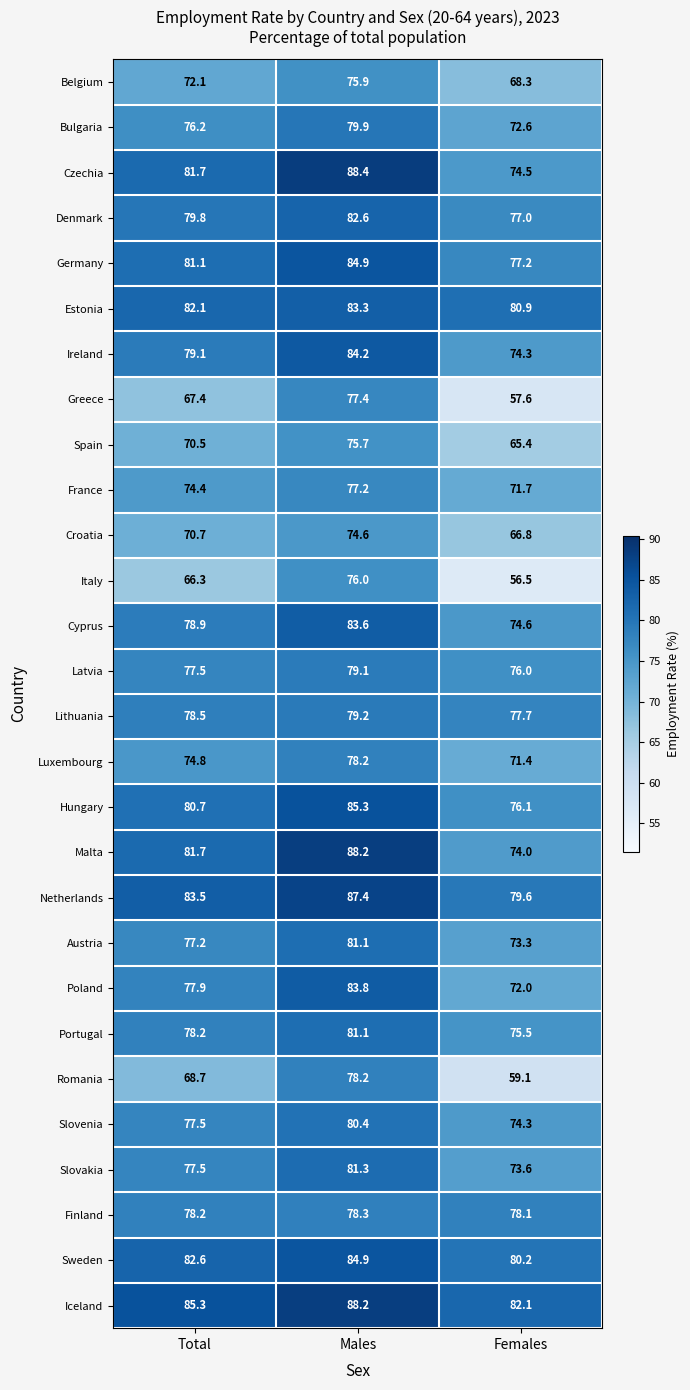

At which category is the sum across all series the highest?

Males